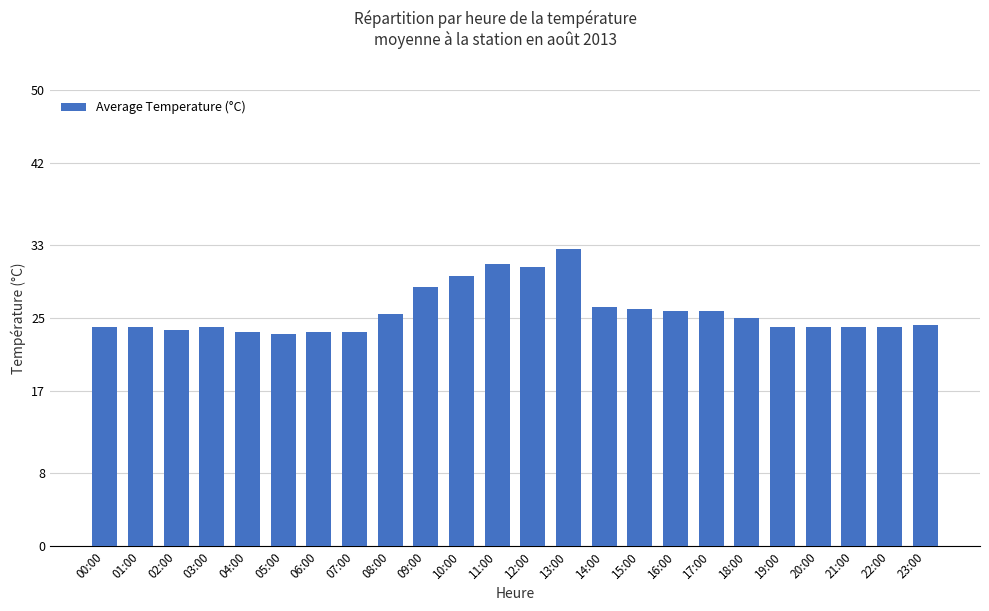

At which category does the chart reach its peak across all series?

13:00